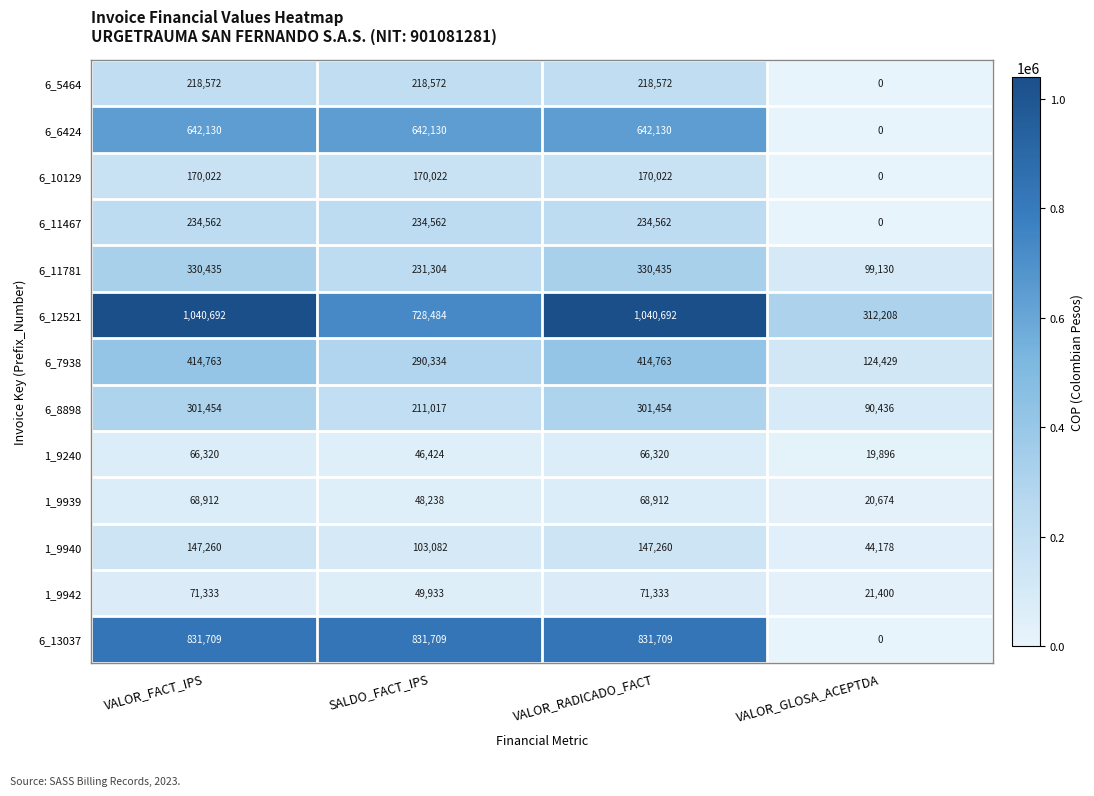

Is the value of 6_13037 at SALDO_FACT_IPS greater than the value of 6_5464 at VALOR_RADICADO_FACT?

Yes